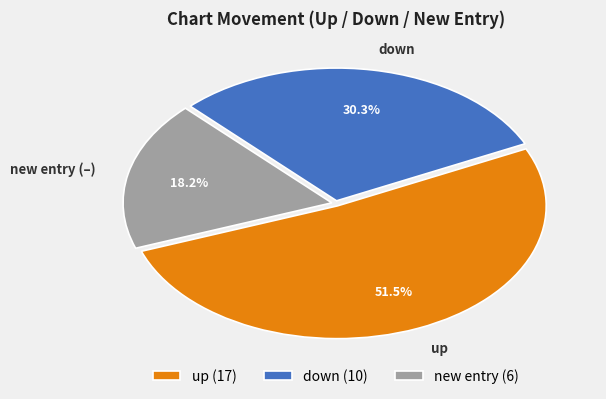

Combined, do new entry (6) and up (17) account for over 50%?

Yes